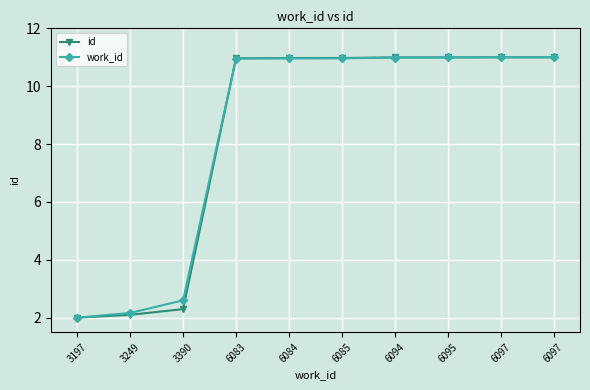

After their last crossing, which series has the higher values: work_id or id?

work_id